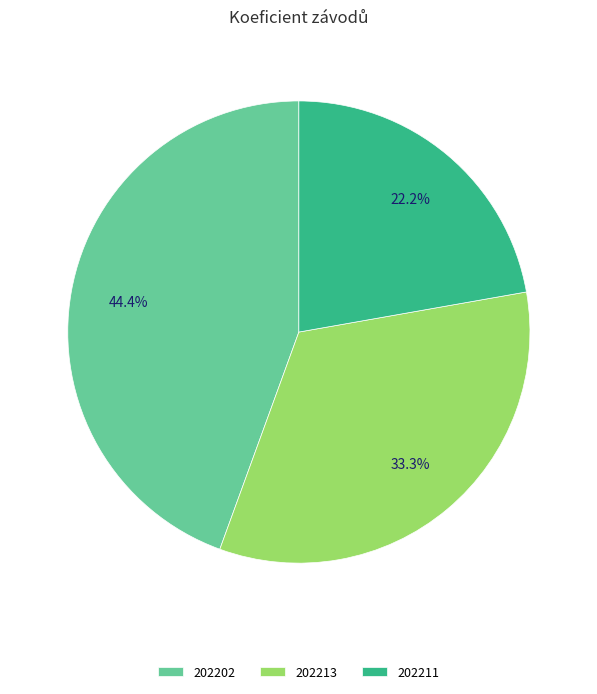

Is the sum of 202211 and 202202 greater than half?

Yes